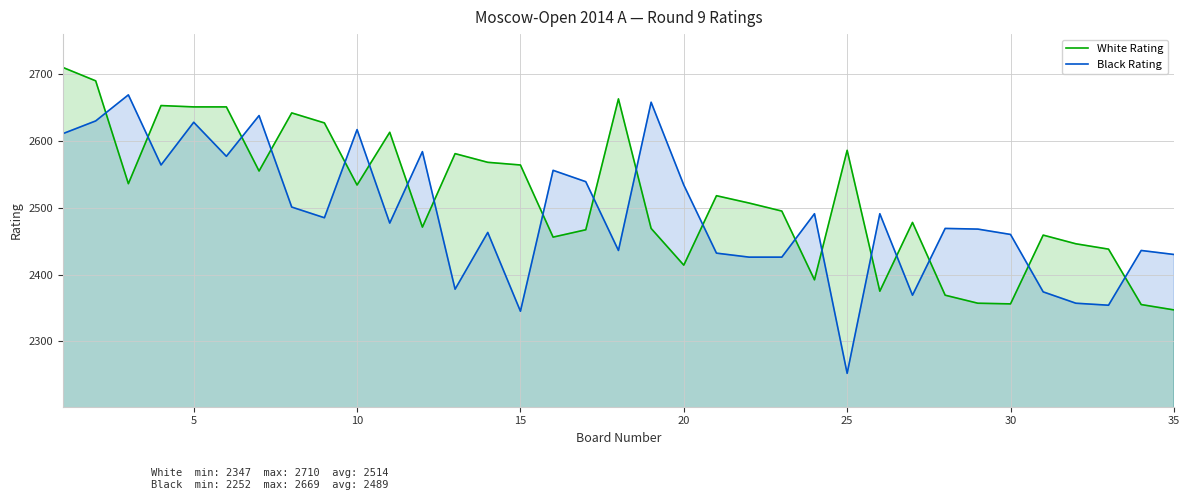

Which series has the largest total across all categories?

White Rating